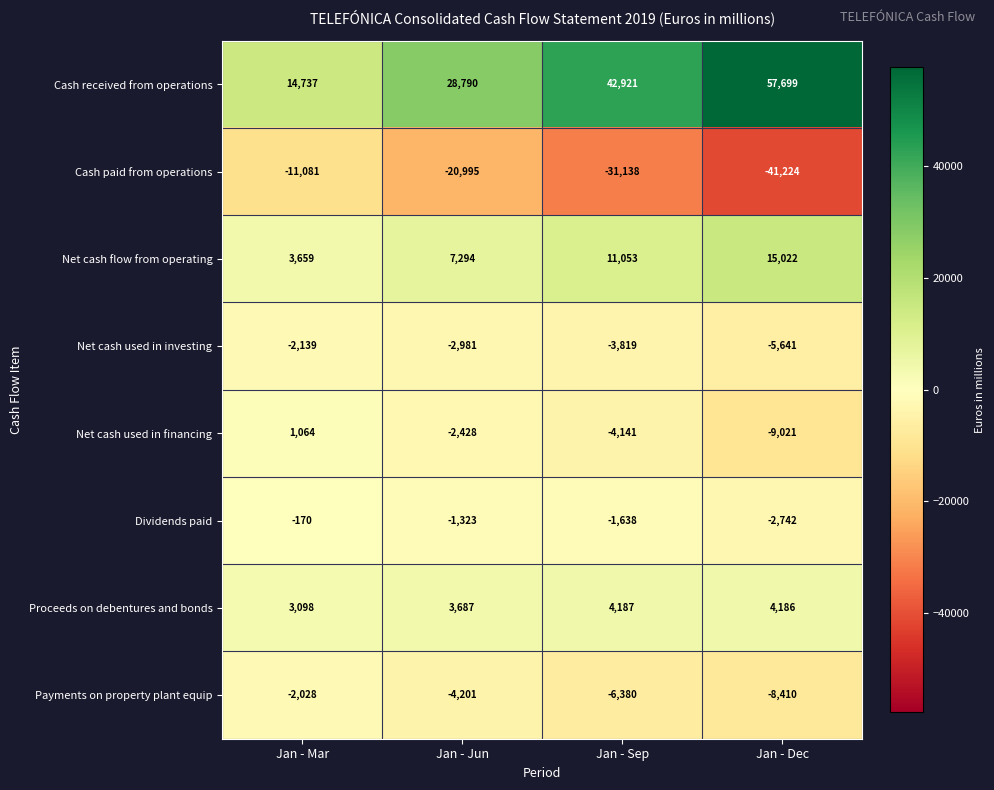

What is the approximate value of Cash received from operations at Jan - Sep?

42921